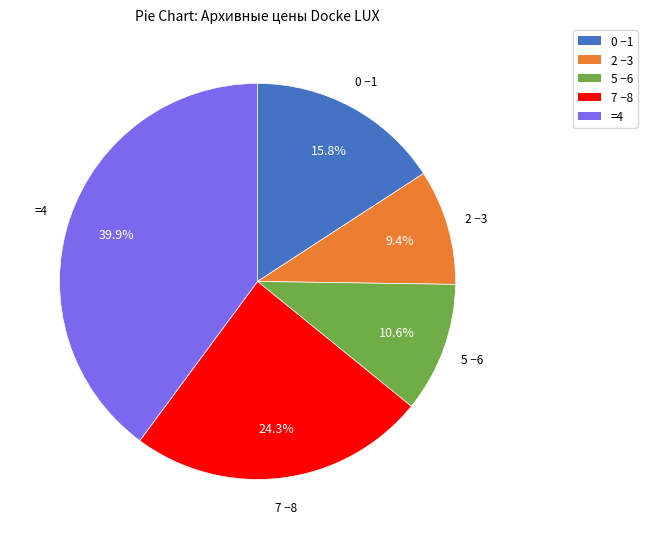

Approximately how many times larger is the value at 0 −1 compared to 5 −6?

1.5